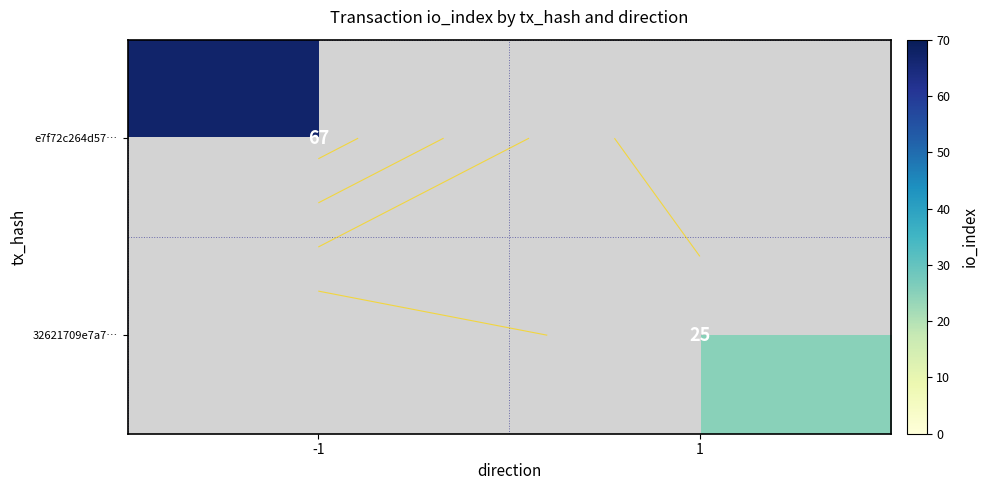

Which series has the largest range (max minus min)?

e7f72c264d57…